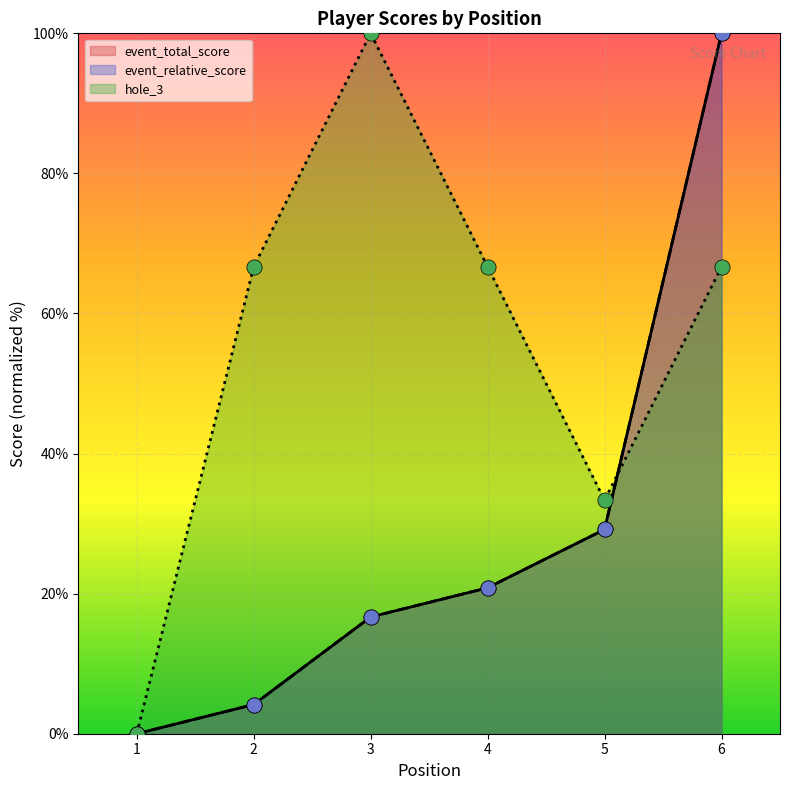

At how many categories does at least one series exceed 0?

5